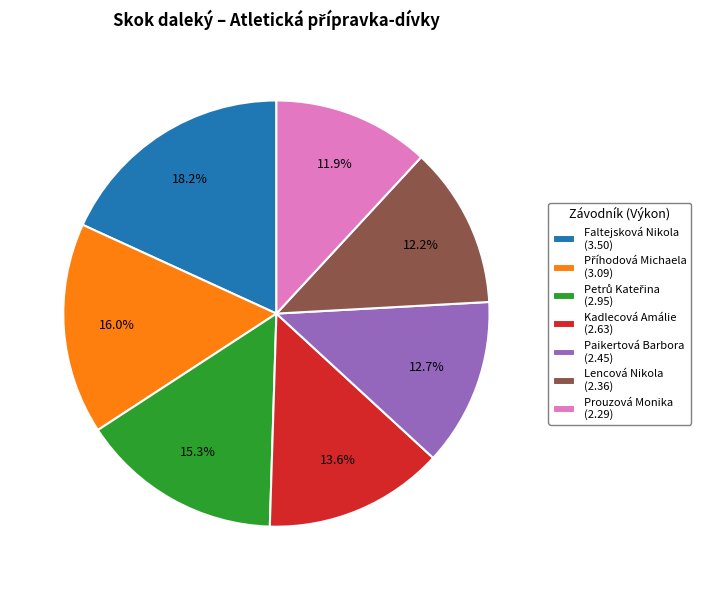

Which category has the biggest portion of the pie?

Faltejsková Nikola